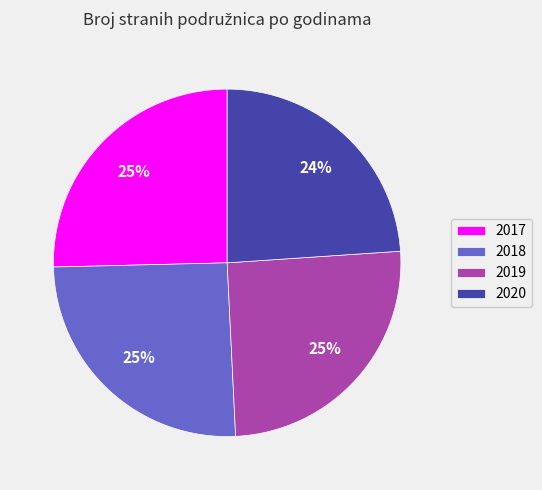

Do 2020 and 2017 together represent more than half of the pie?

No